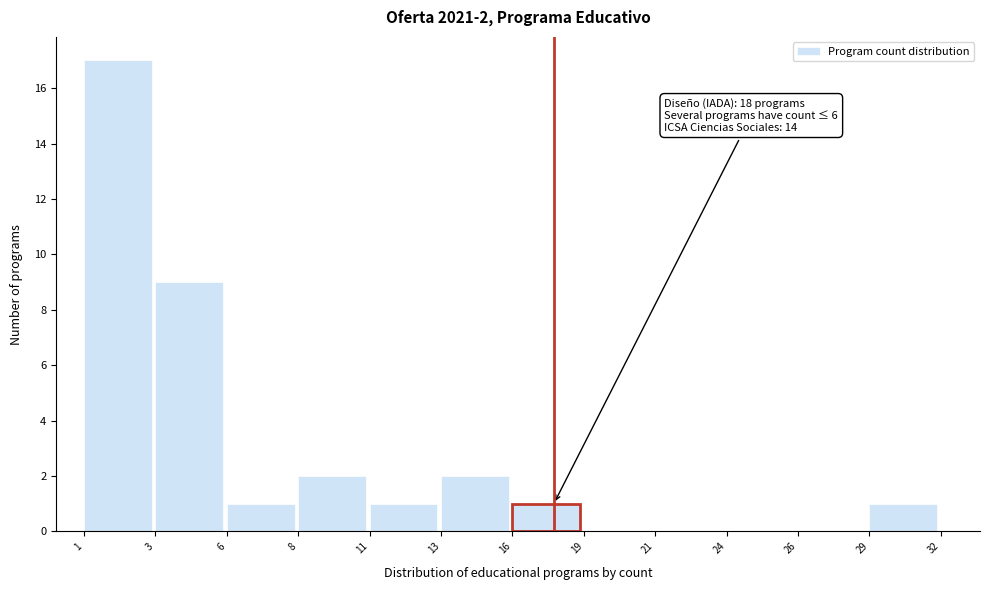

Reading right to left, what are all the values shown in this chart?

29=1	26=0	24=0	21=0	19=0	16=1	13=2	11=1	8=2	6=1	3=9	1=17